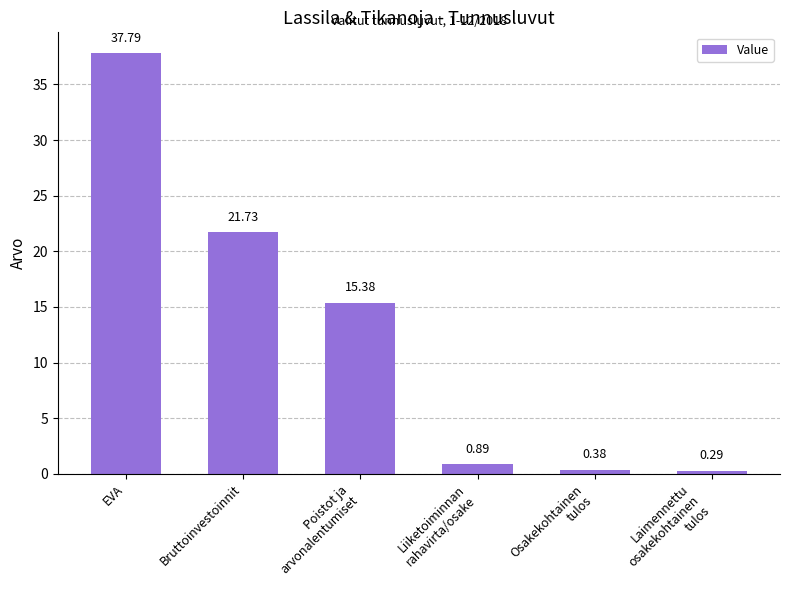

What is the difference between the second highest and second lowest values?

21.3